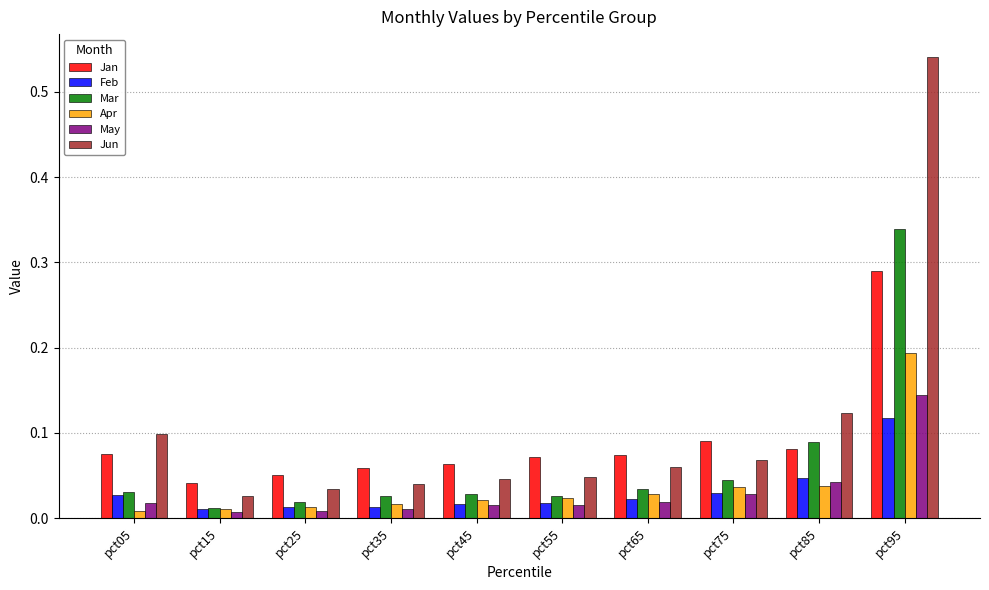

Which series has the widest spread of values?

Jun